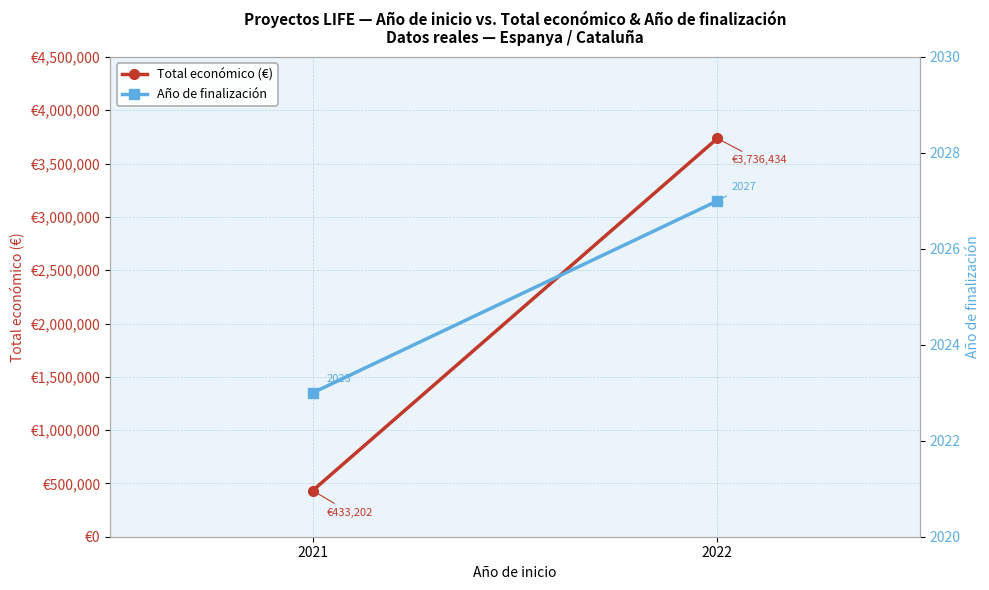

Is the value of Año de finalización at 2022 greater than the value of Total económico (€) at 2022?

No